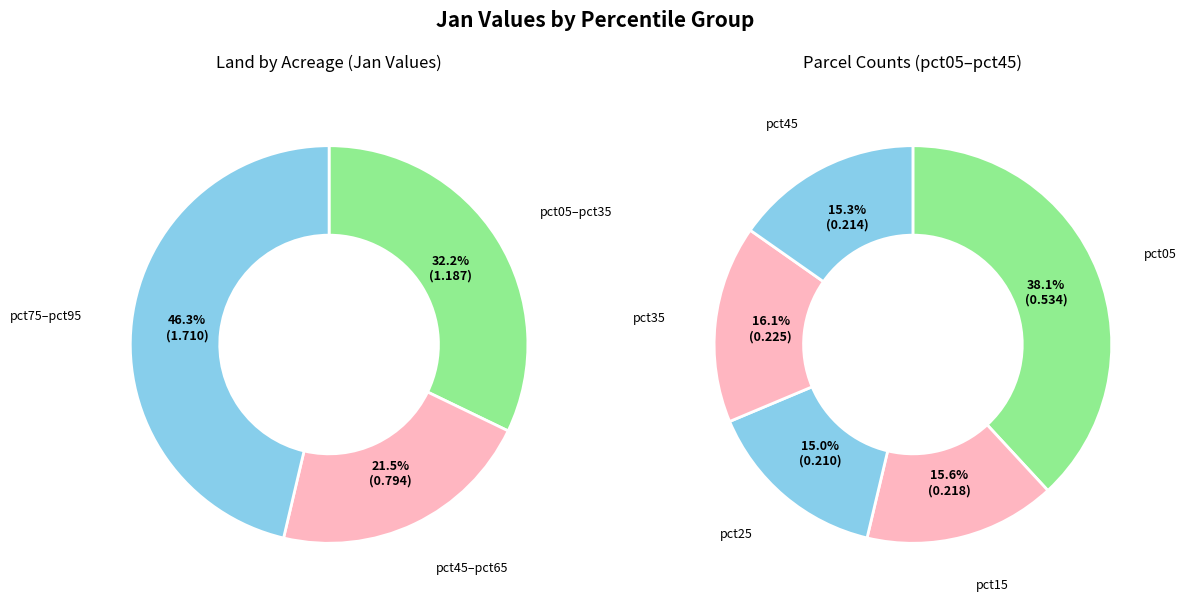

Between pct65 and pct05, which is larger?

pct05